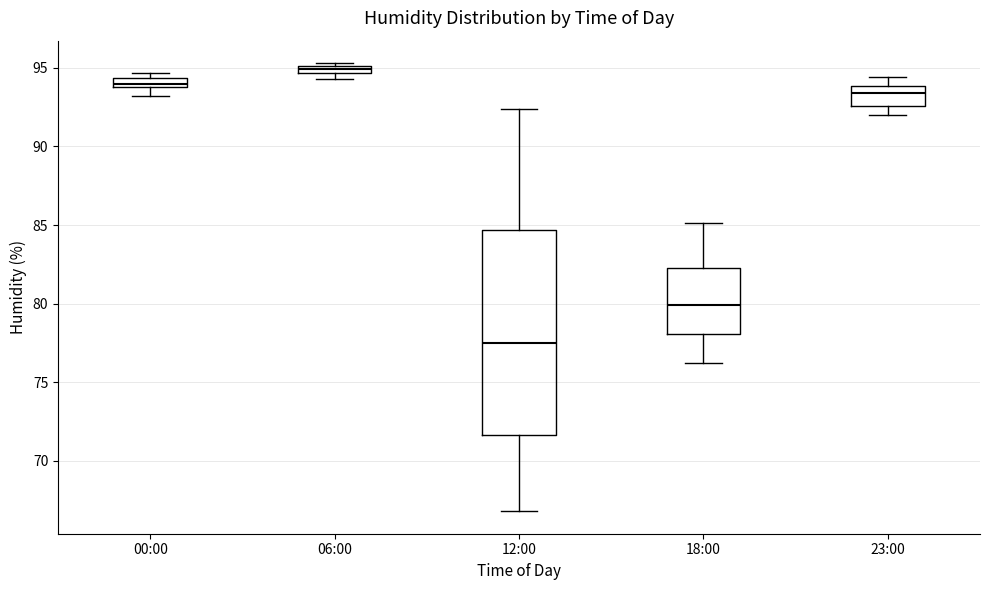

Where is the lower edge of the box for 00:00 on the y-axis? The values are not printed on the chart, so give them approximately, as read against the axis.

94.0